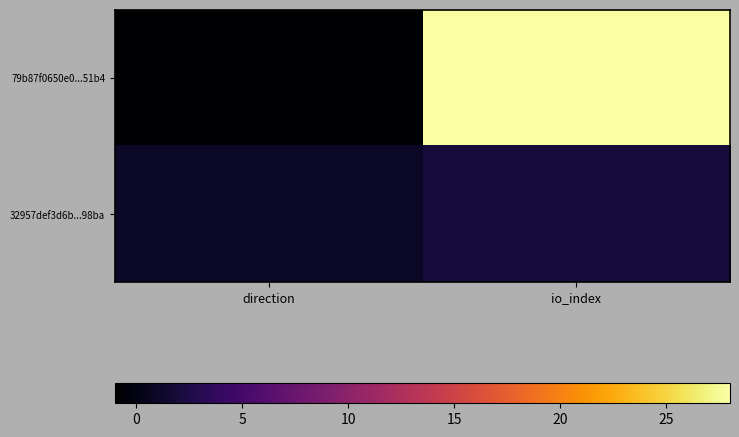

What is the maximum value shown in the chart?

28